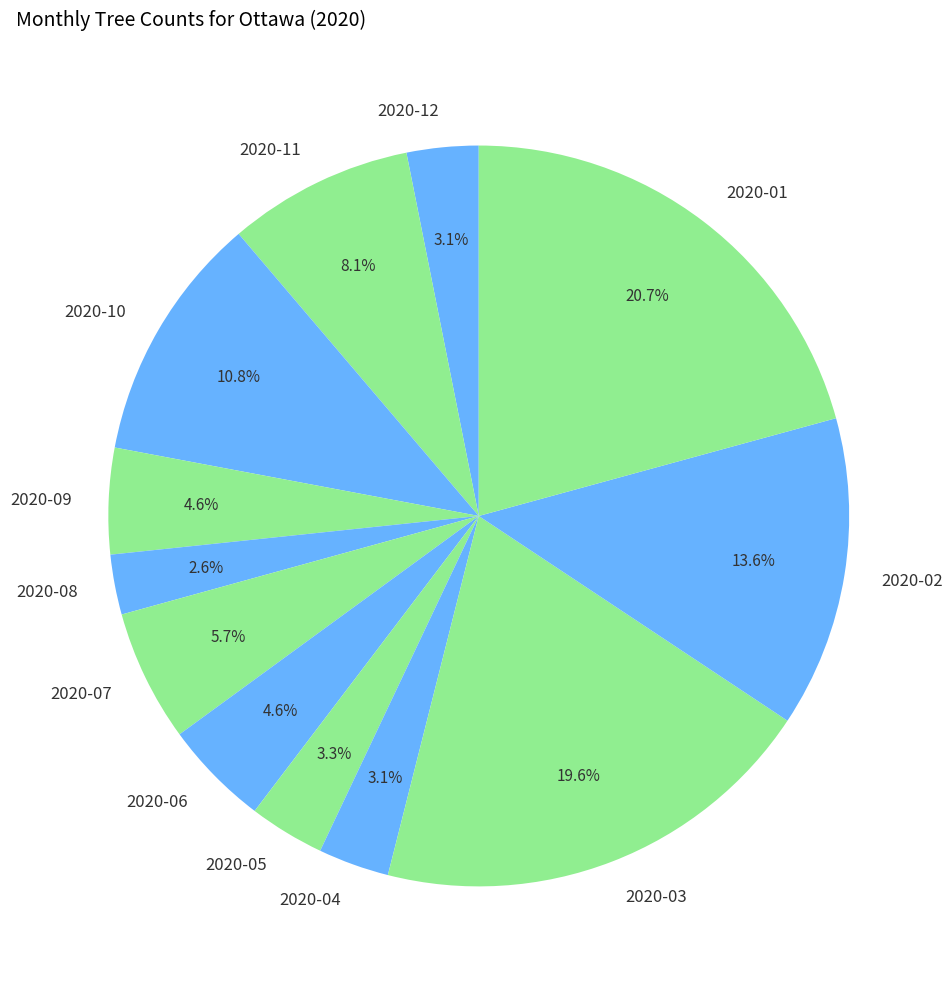

What percentage is the 2020-03 slice, to the nearest percent?

20%